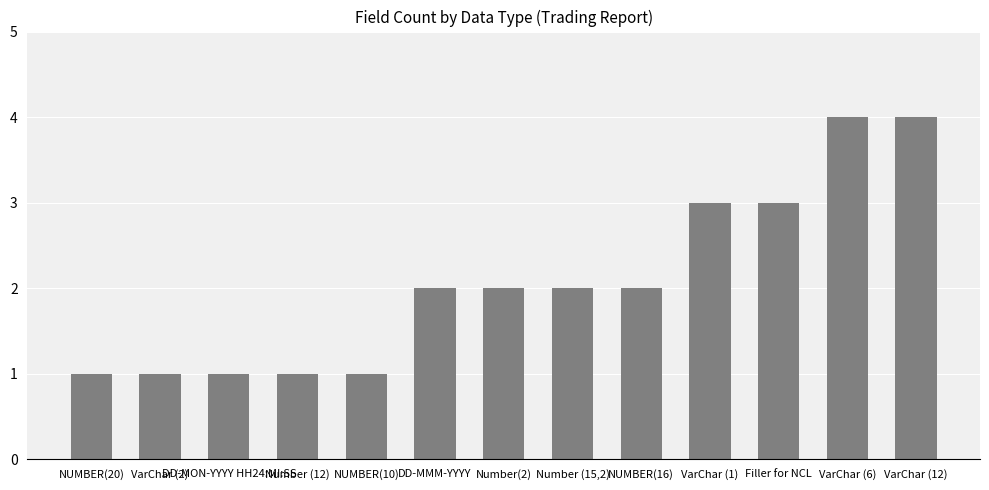

What is the label of the 1st bar from the left?

NUMBER(20)